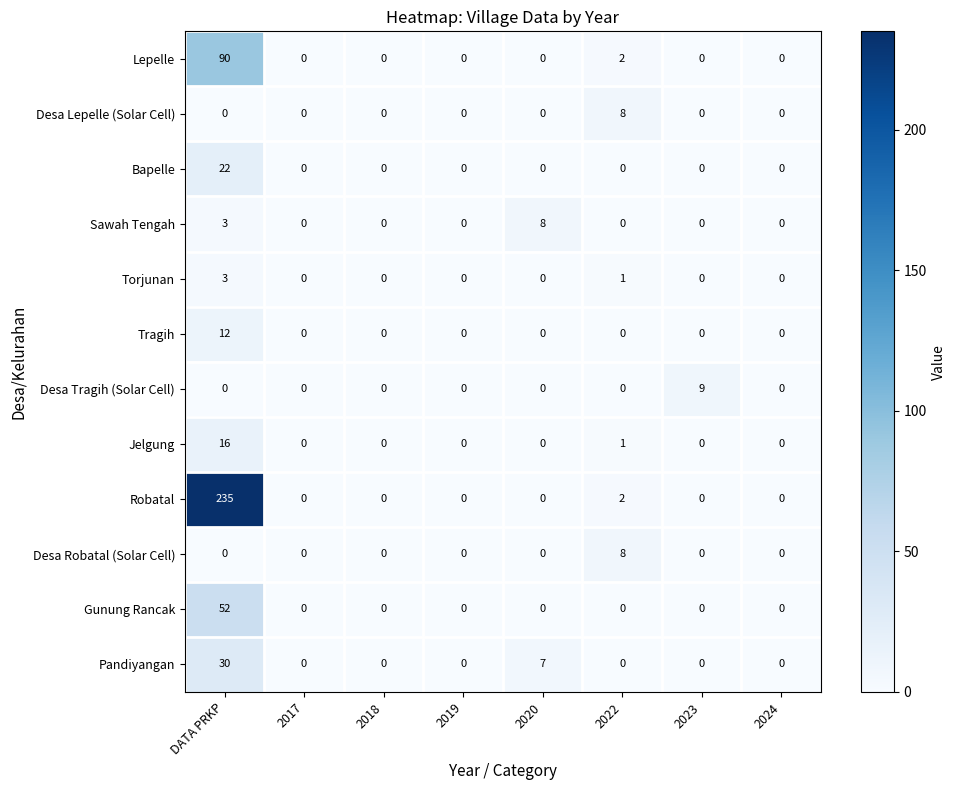

Count the number of data series in this chart.

12